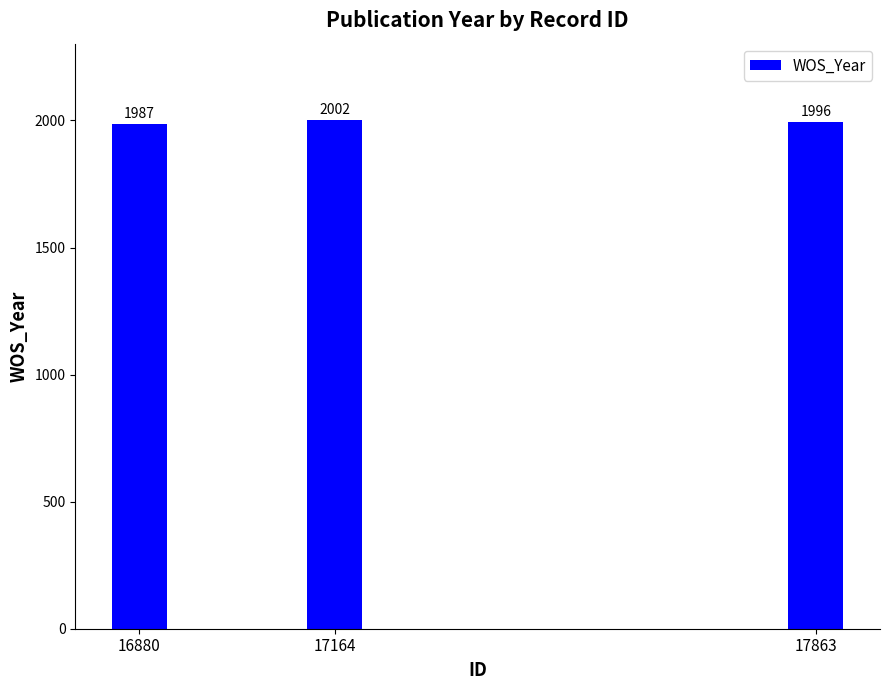

At which label does the data first exceed 1996?

17164